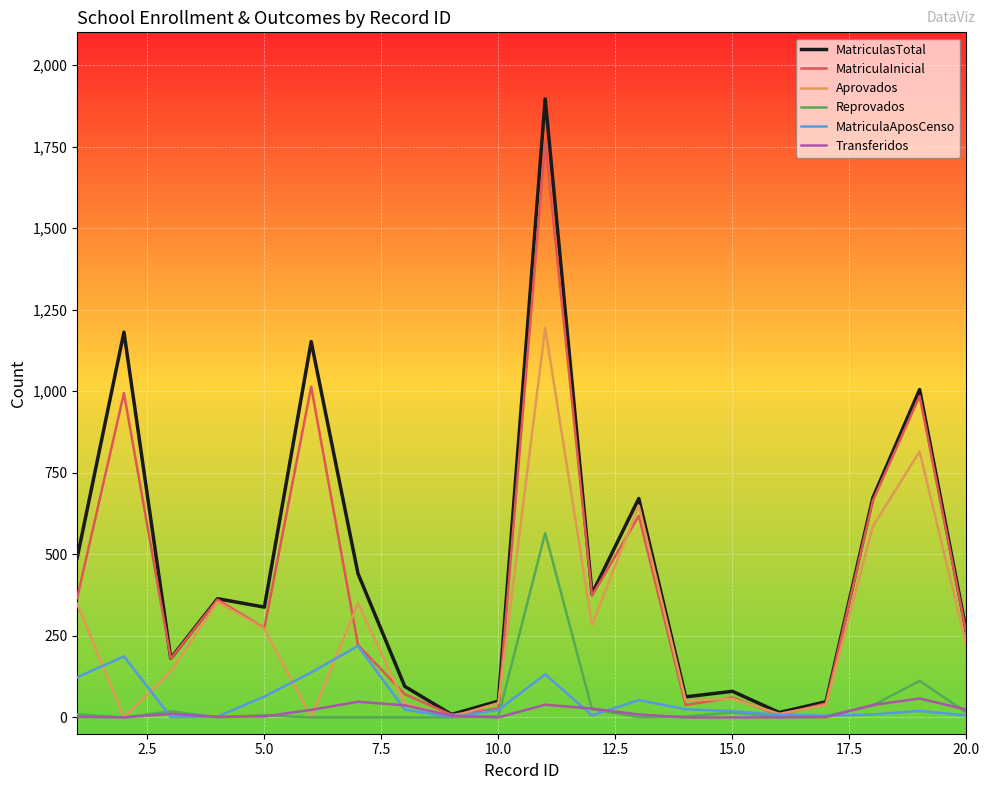

Which series has the widest spread of values?

MatriculasTotal